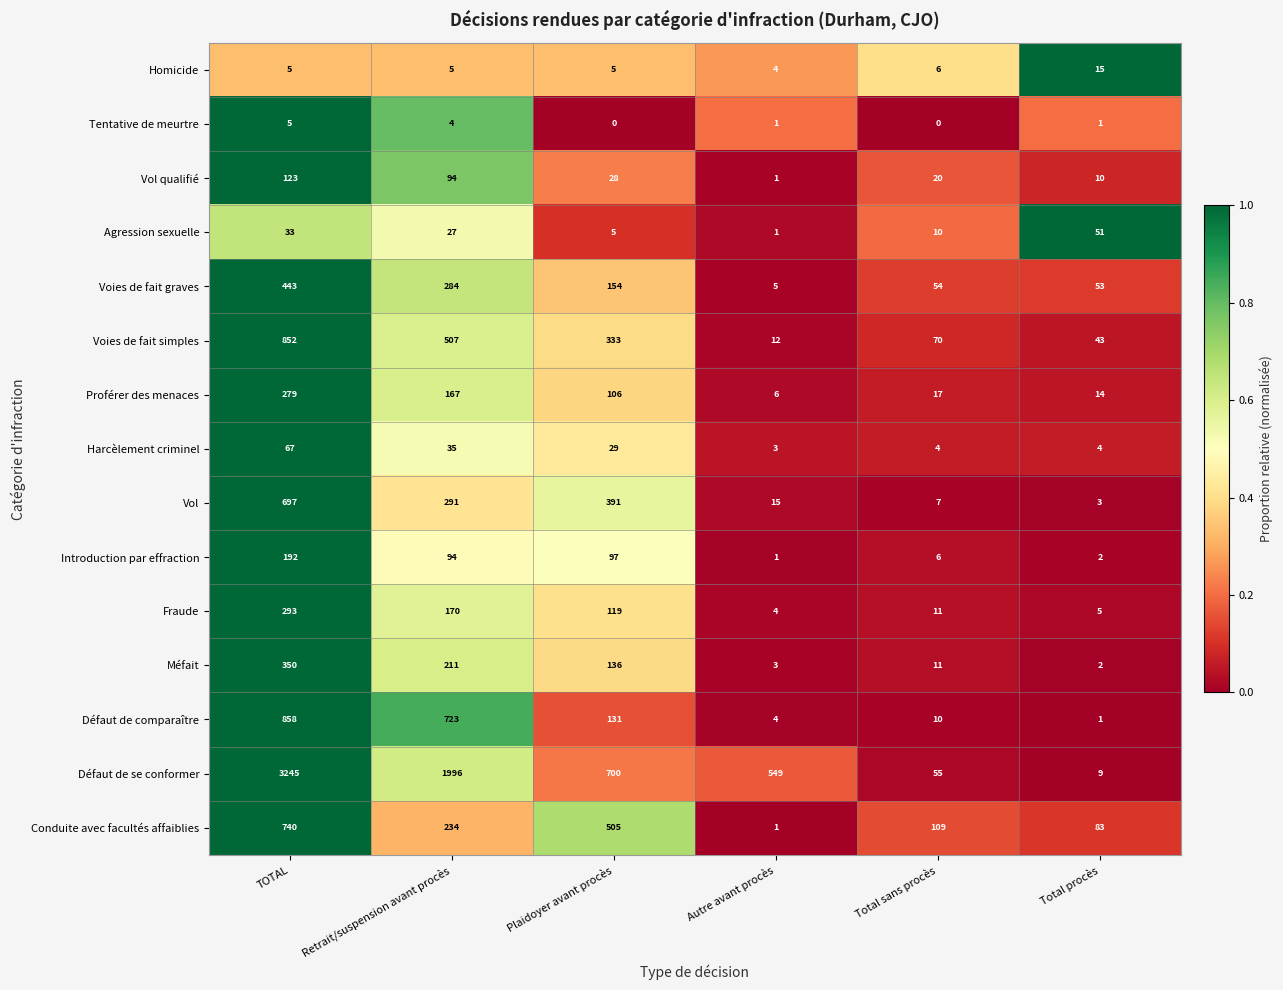

At which category is the sum across all series the highest?

TOTAL